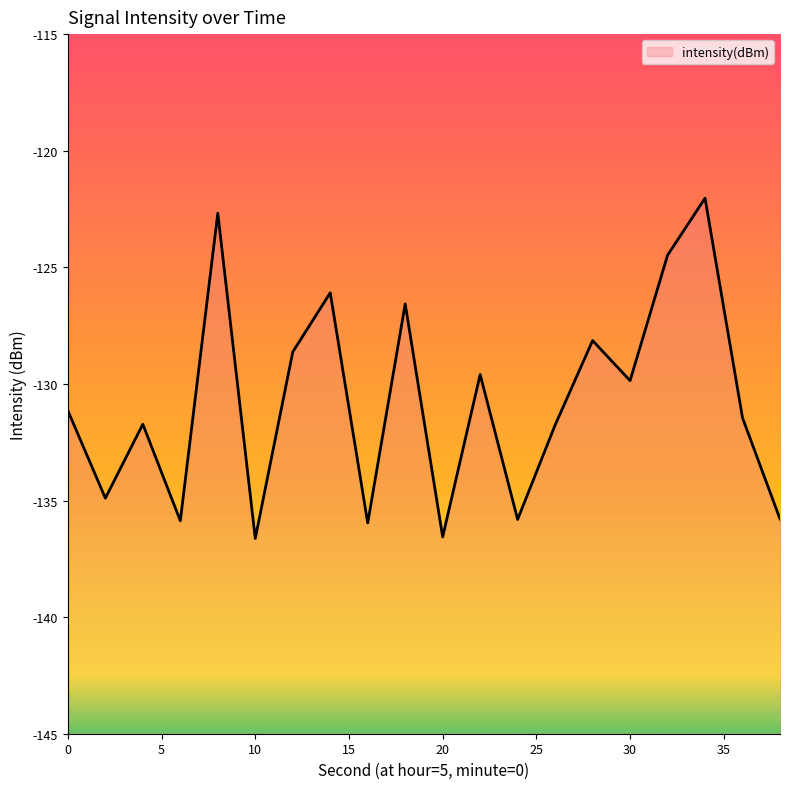

Reading left to right, transcribe all the data shown in this chart.

-131.1	-134.9	-131.7	-135.9	-122.7	-136.6	-128.6	-126.1	-136.0	-126.6	-136.6	-129.6	-135.8	-131.8	-128.1	-129.9	-124.5	-122.0	-131.5	-135.8